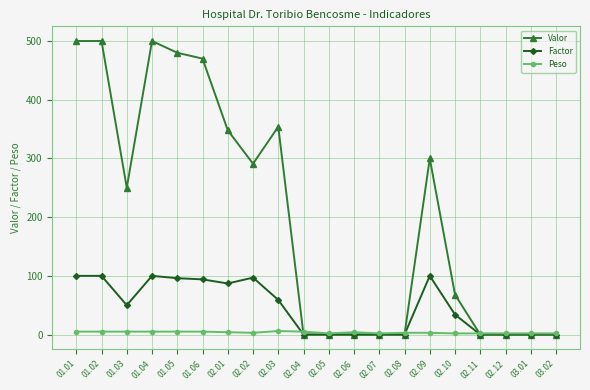

Where does the Valor series first go above 250?

01.01